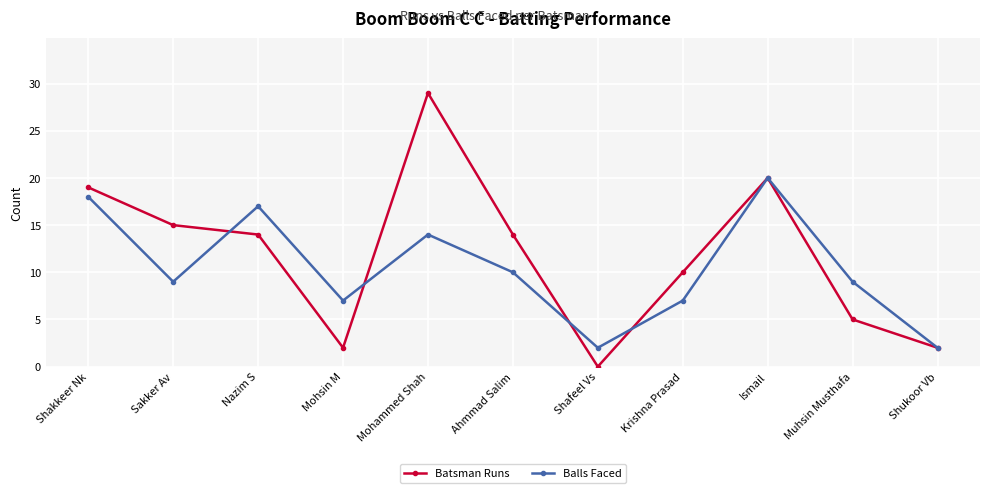

What is the difference between the second highest and second lowest values in the Batsman Runs series?

18